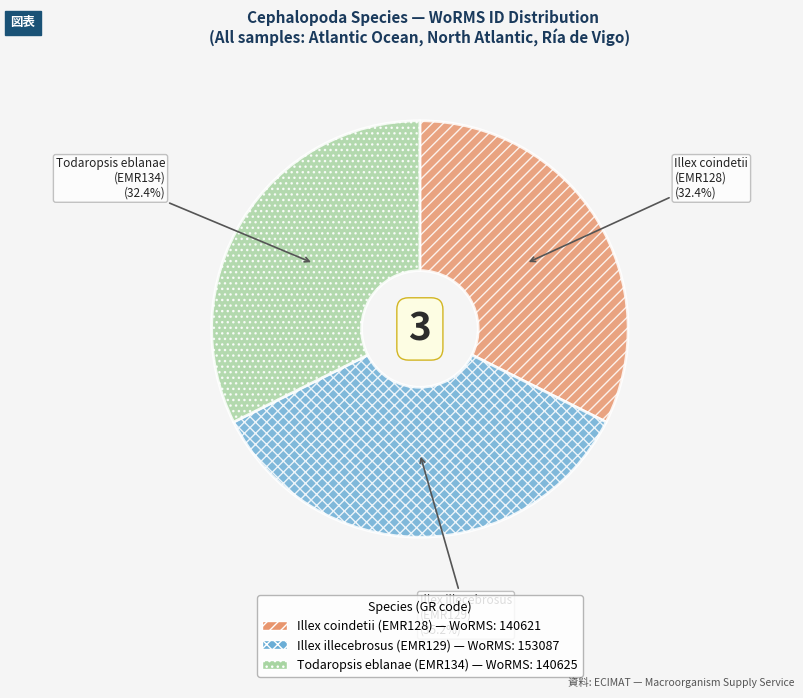

Is there any slice that represents more than half of the pie?

No